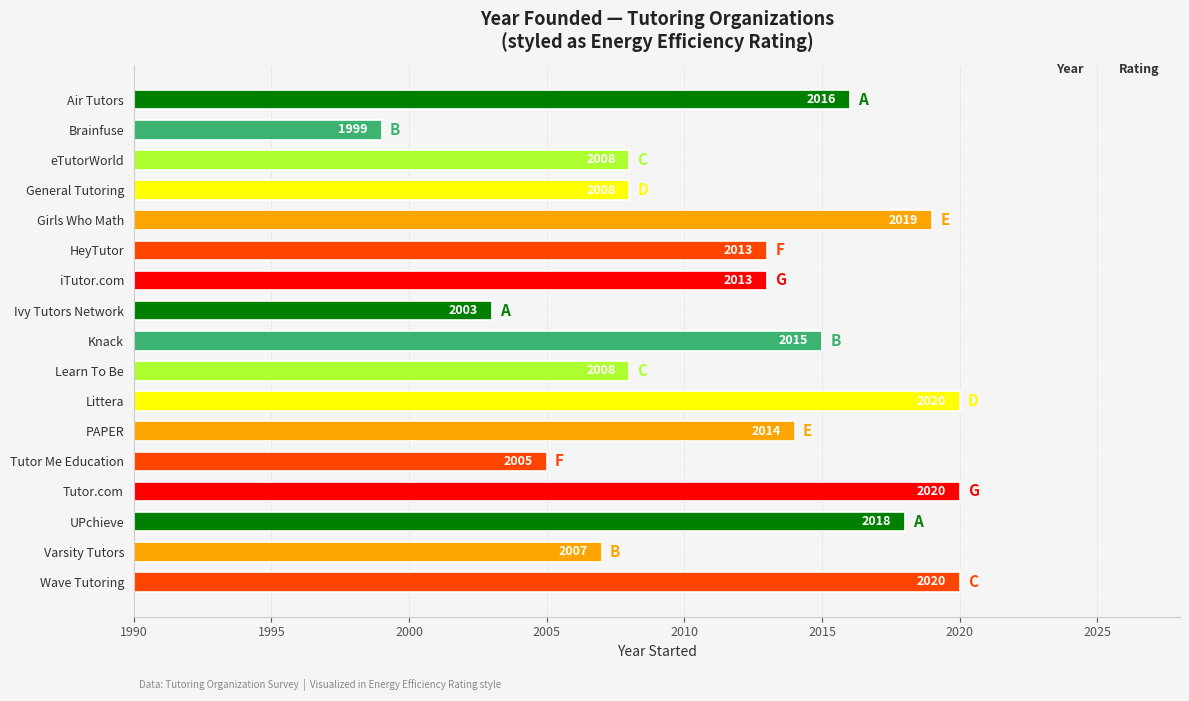

Approximately how many times larger is the value at eTutorWorld compared to Ivy Tutors Network?

1.0